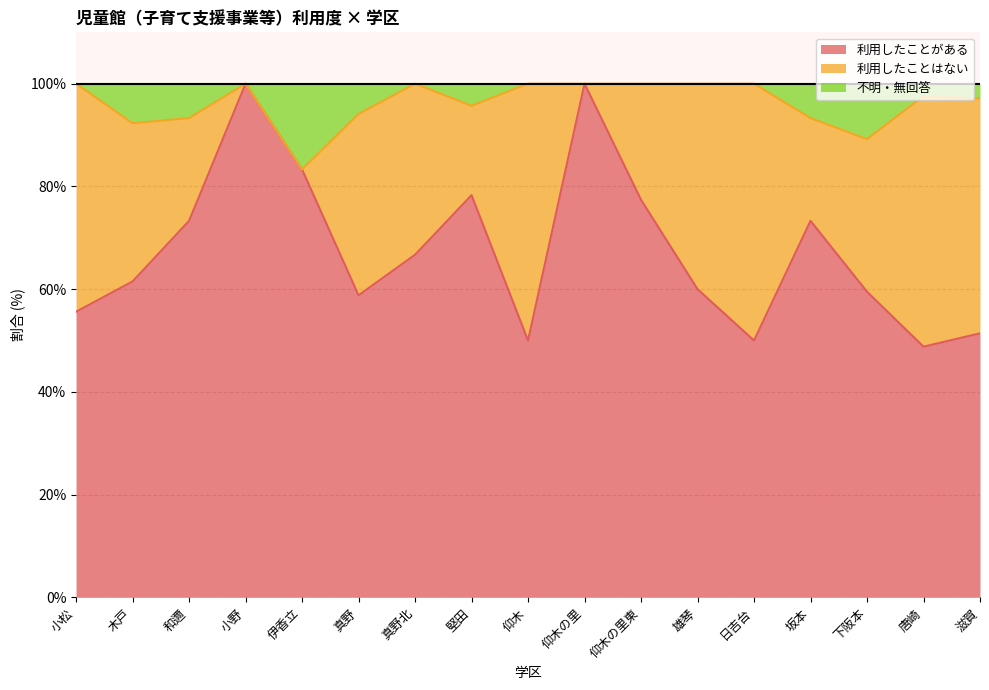

What is the lowest value of the 利用したことがある series?

48.8